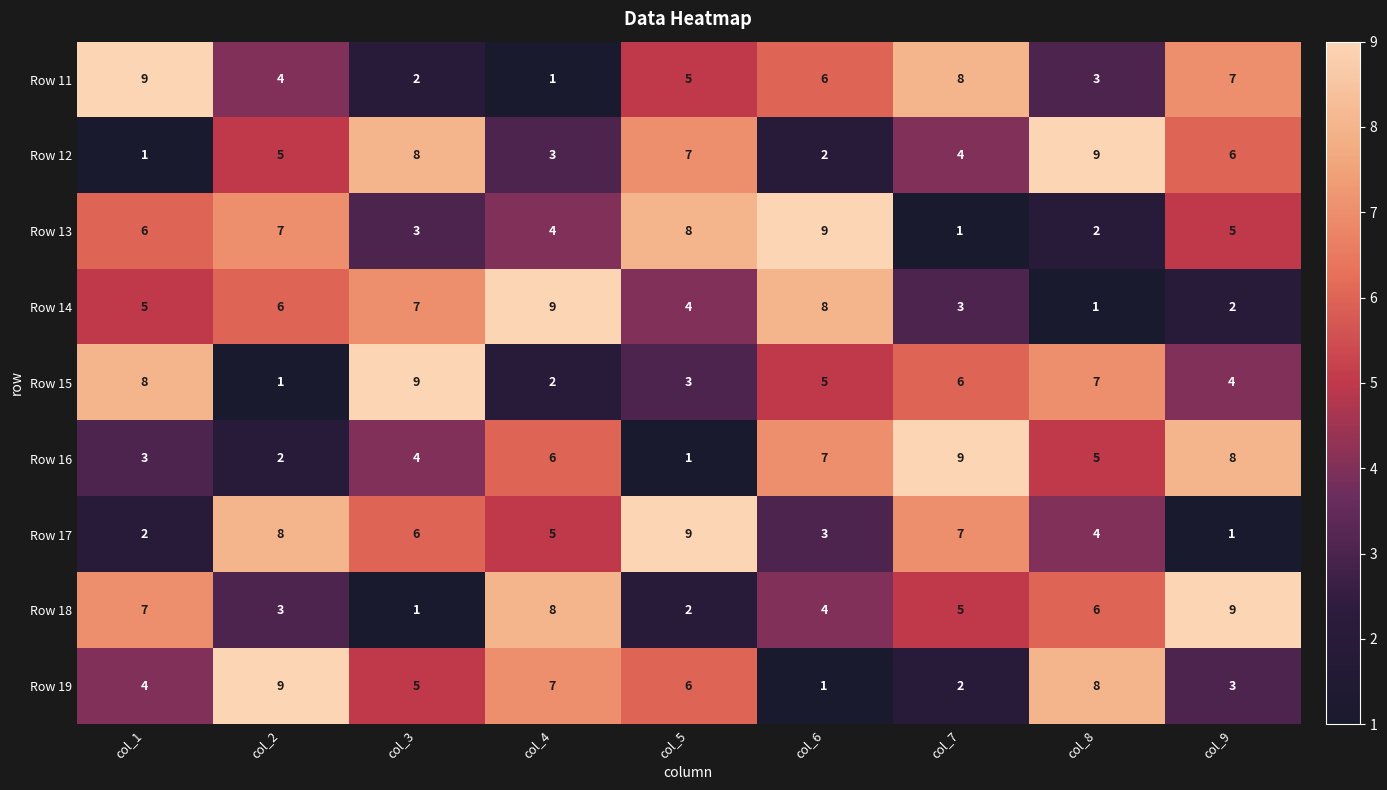

What is the difference between the Row 12 values at col_8 and col_2?

4